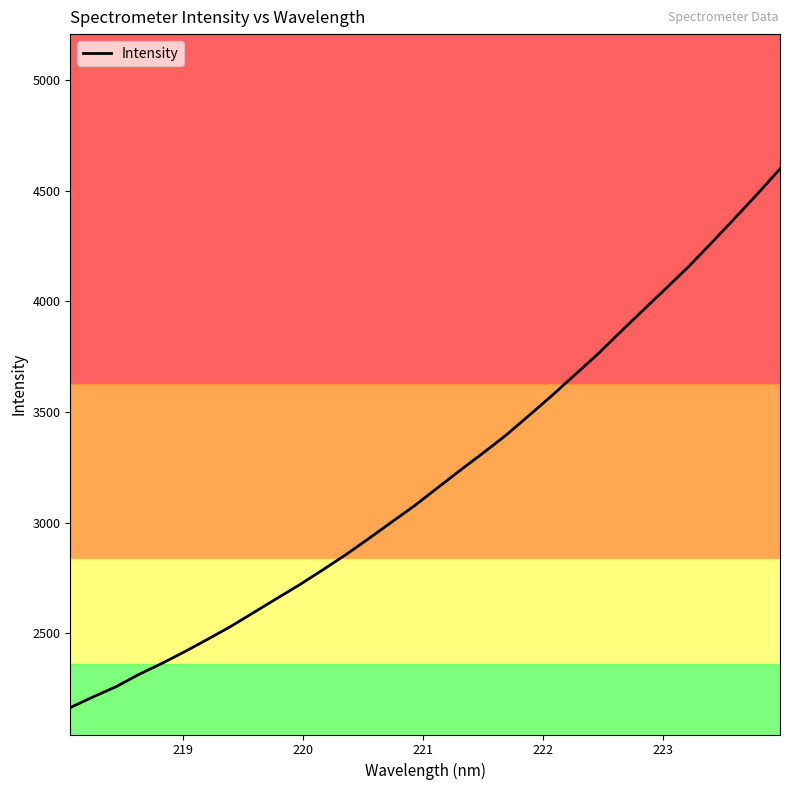

What is the greatest value displayed?

4598.9